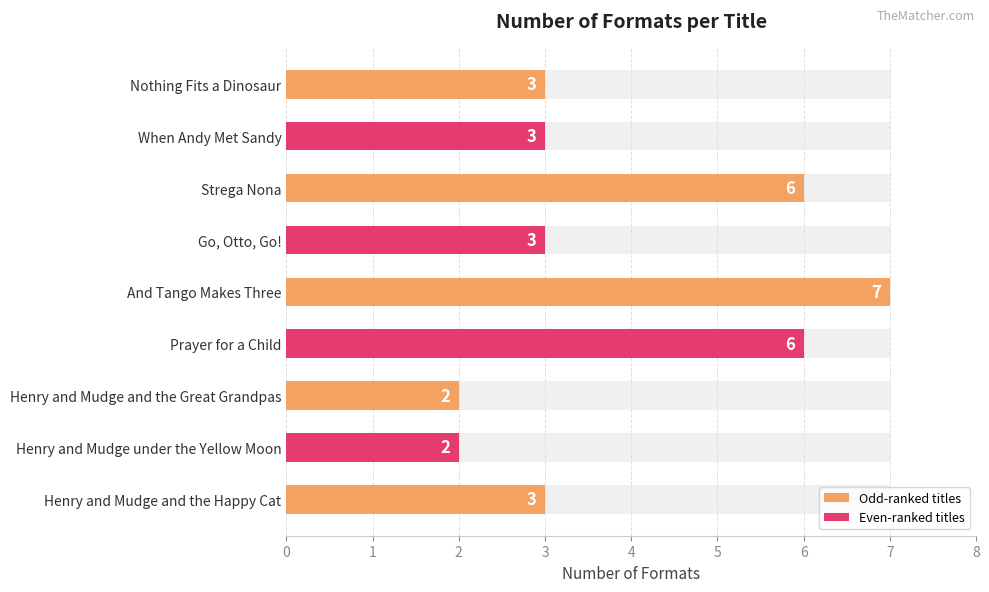

What is the maximum value shown in the chart?

7